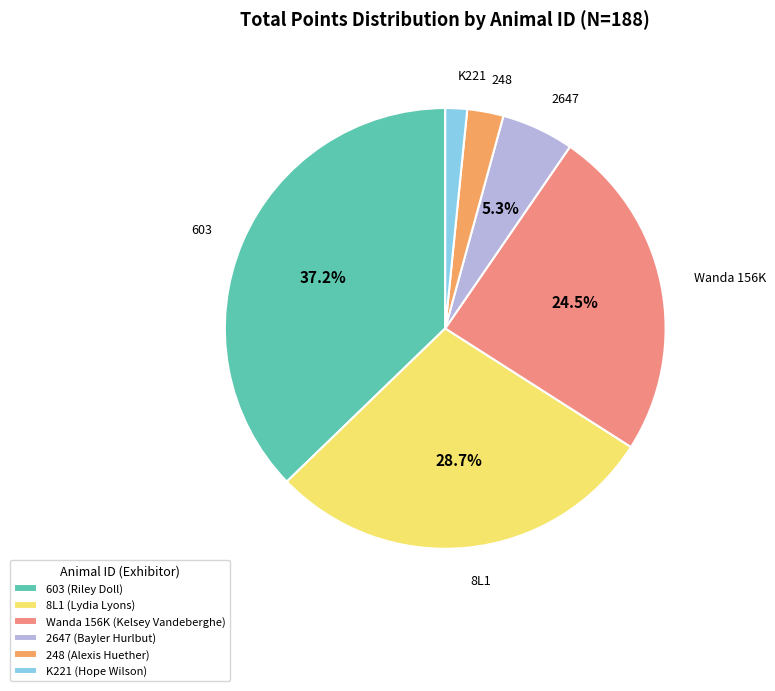

Which slice is the smallest?

K221